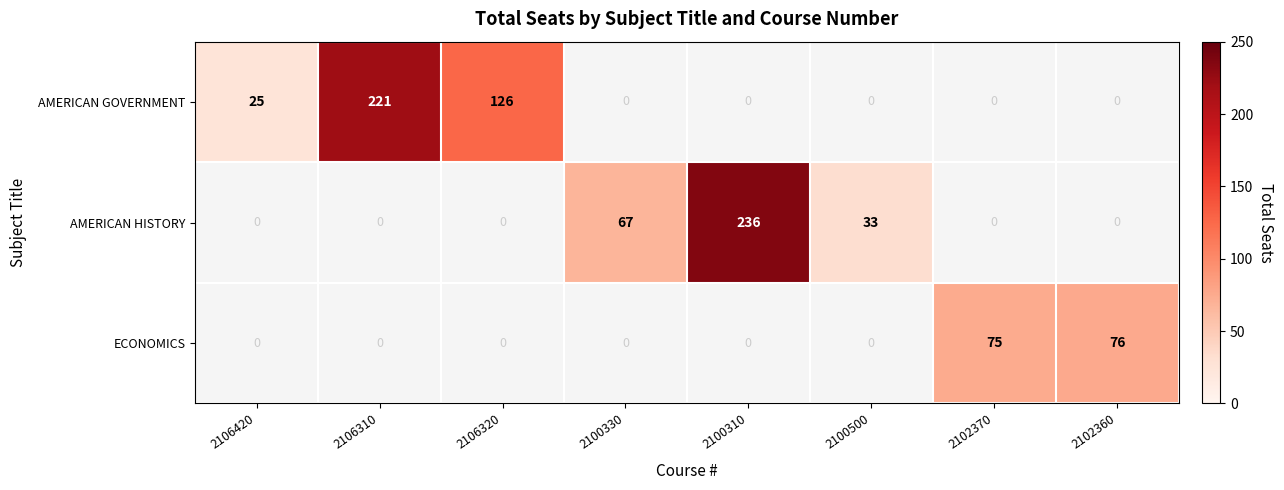

Is it true that AMERICAN HISTORY equals 320 at 2100310?

False